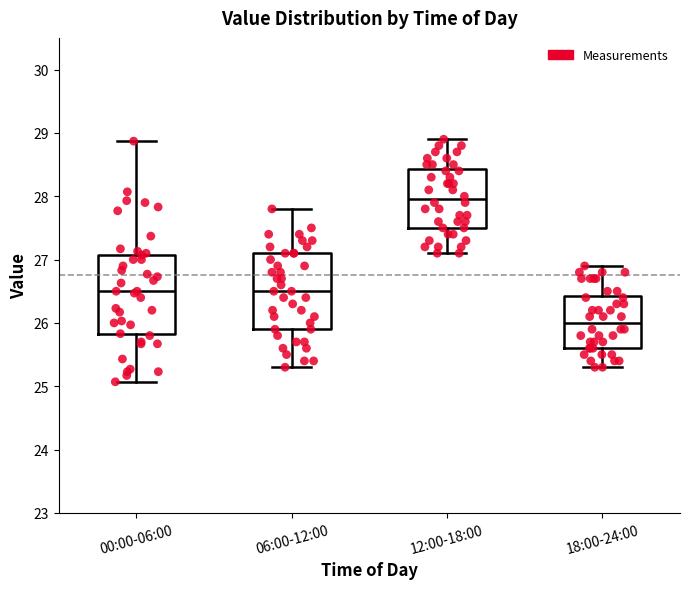

Which box's median line is the highest?

12:00-18:00